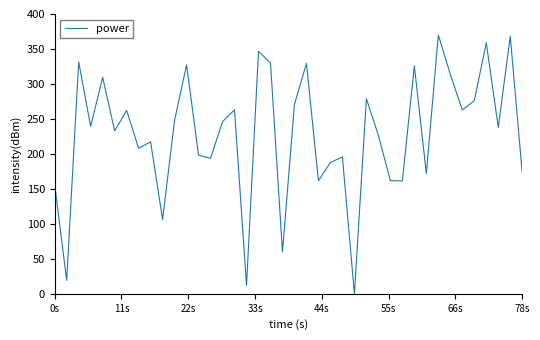

What is the maximum value shown in the chart?

370.0